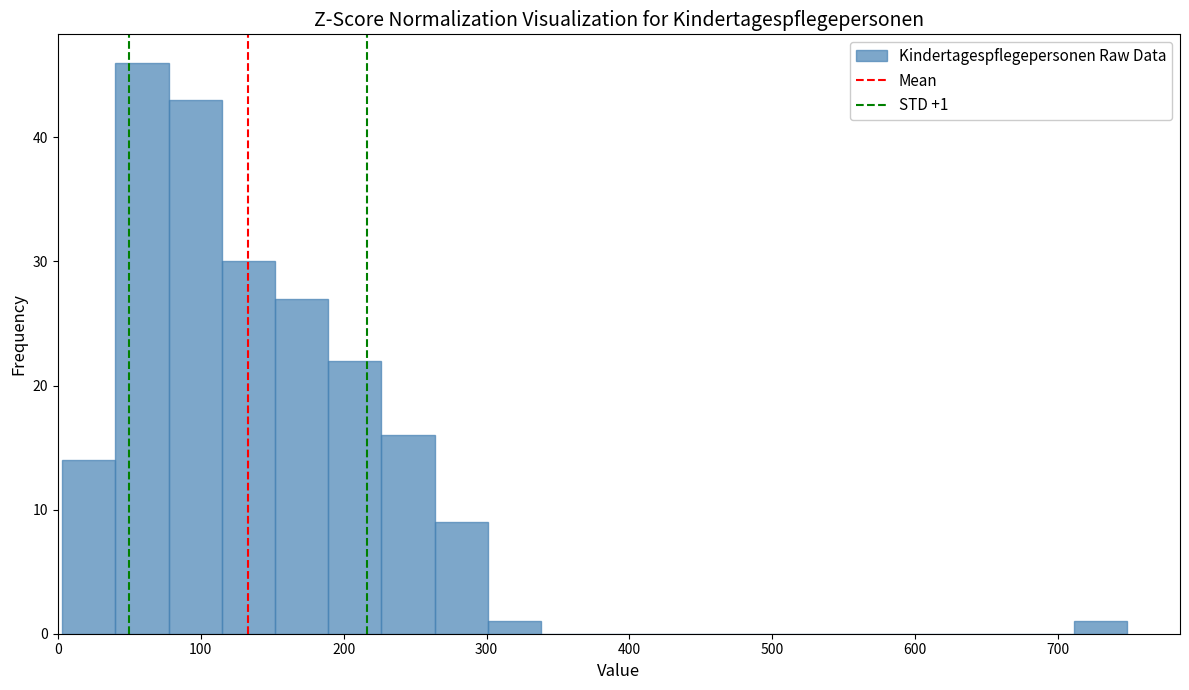

Around what value on the x-axis is the tallest bar? Give the approximate position of its centre, as read against the axis.

60